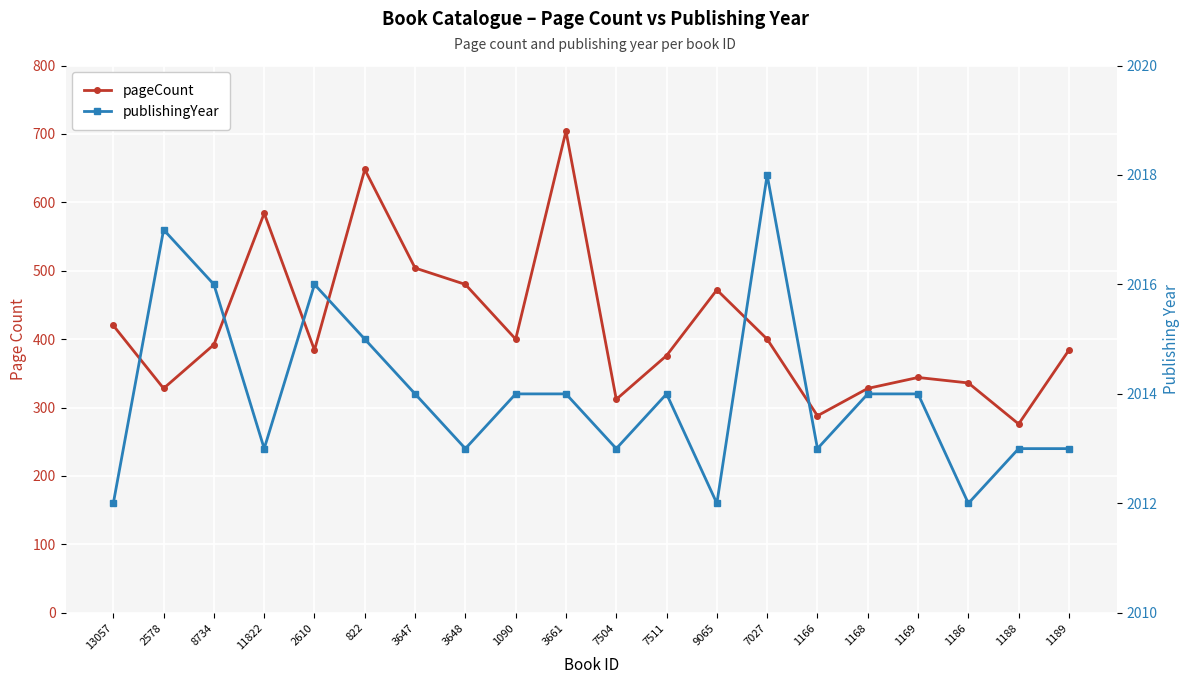

At which label does pageCount first exceed 392?

13057